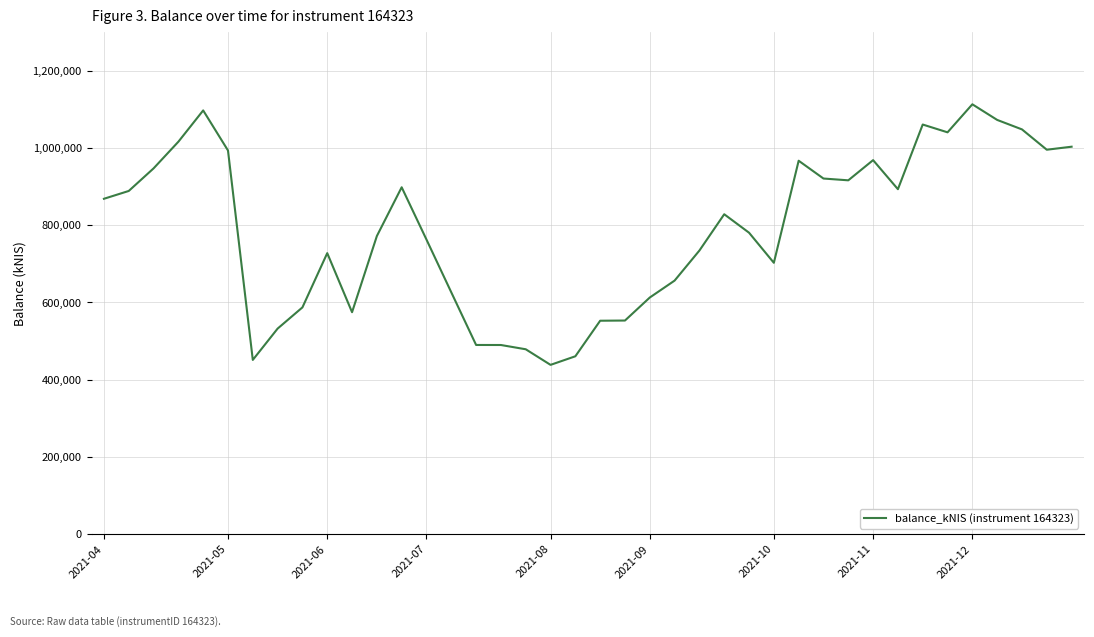

What is the minimum value shown in the chart?

438179.0